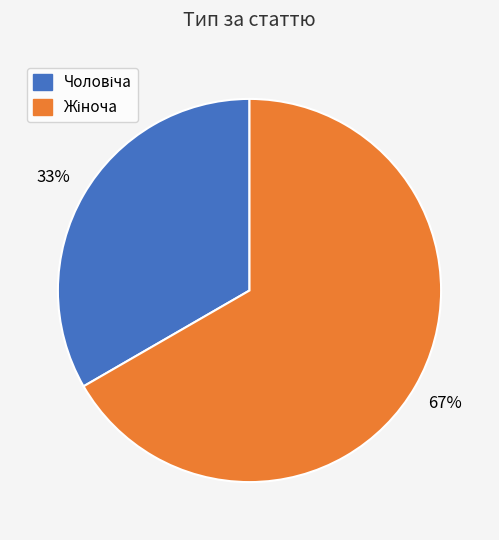

To the nearest percent, what is the average slice percentage?

50%